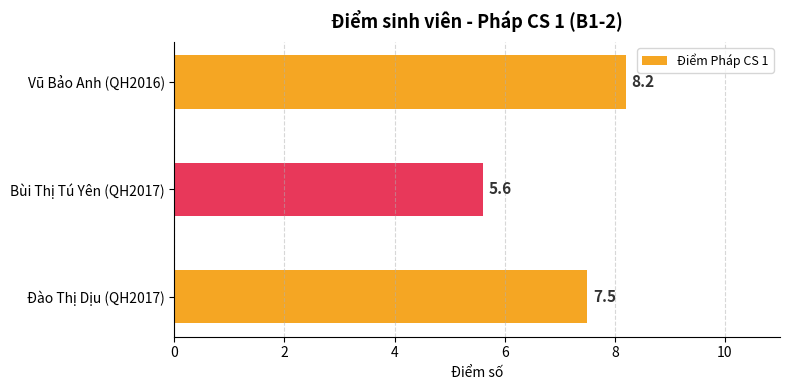

Reading bottom to top, extract all data points from this chart.

Đào Thị Dịu (QH2017)=7.5	Bùi Thị Tú Yên (QH2017)=5.6	Vũ Bảo Anh (QH2016)=8.2